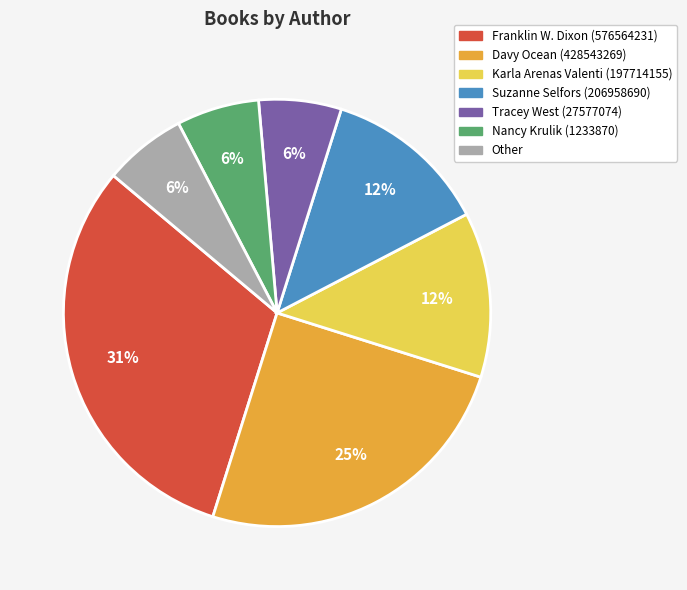

Does Nancy Krulik (1233870) account for over 50% of the chart?

No